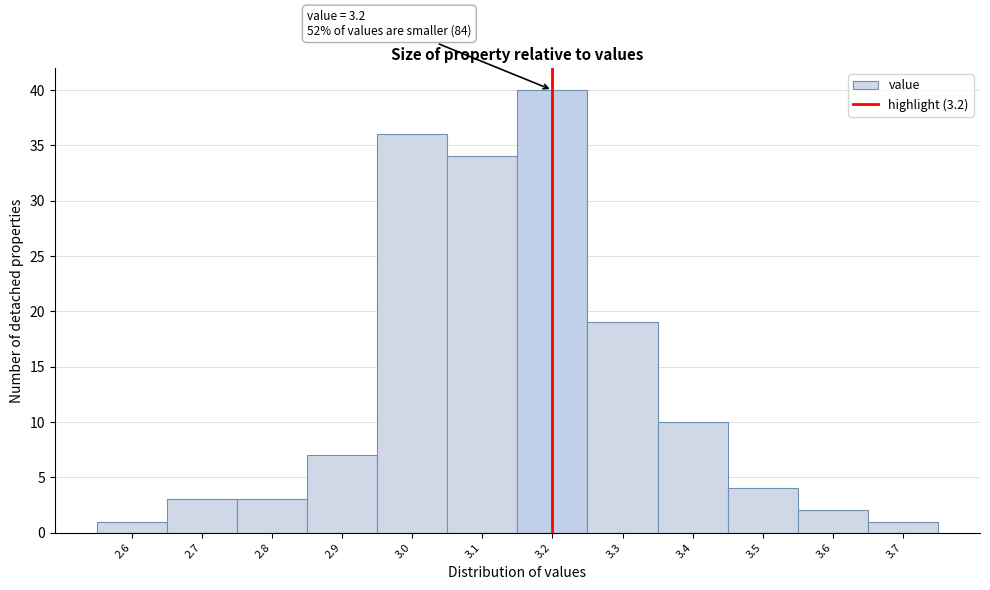

Which range on the x-axis has the tallest bar?

3.15 to 3.25